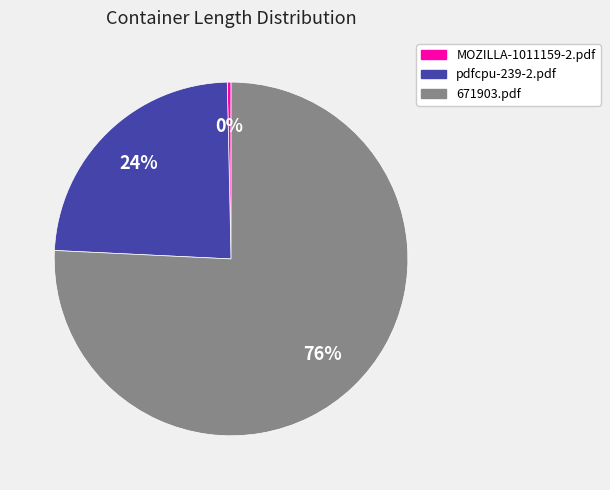

Does 671903.pdf account for over 50% of the chart?

Yes